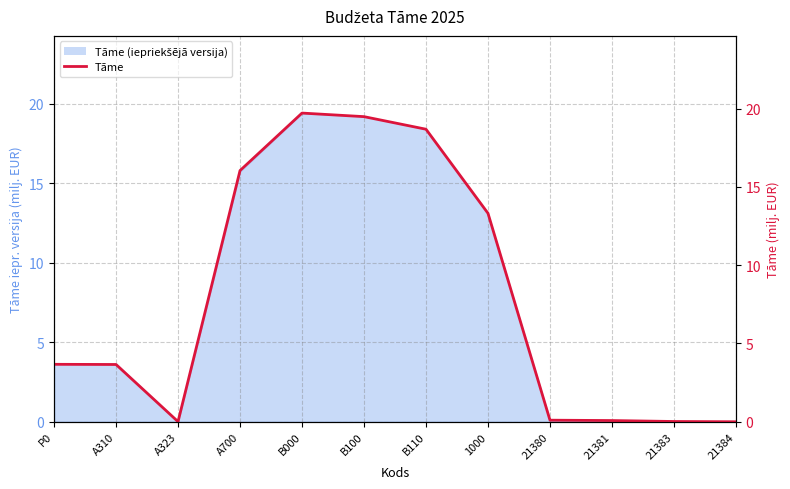

True or false: there are more than 2 points higher than both neighbors.

False